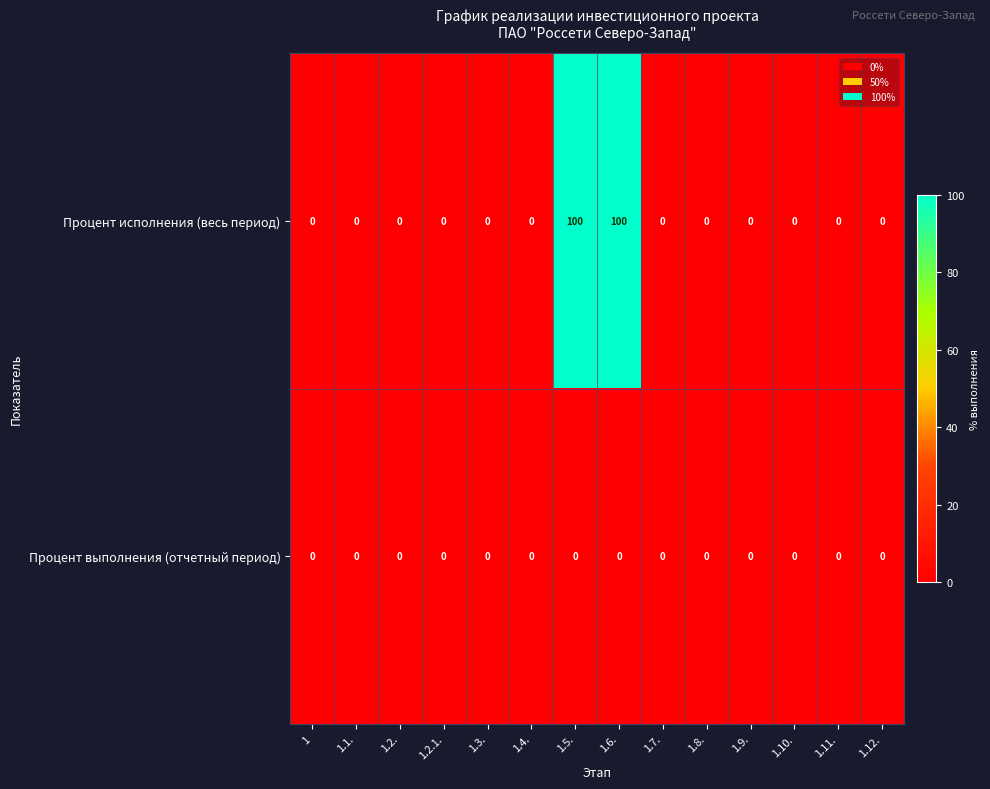

What is the maximum value shown in the chart?

100